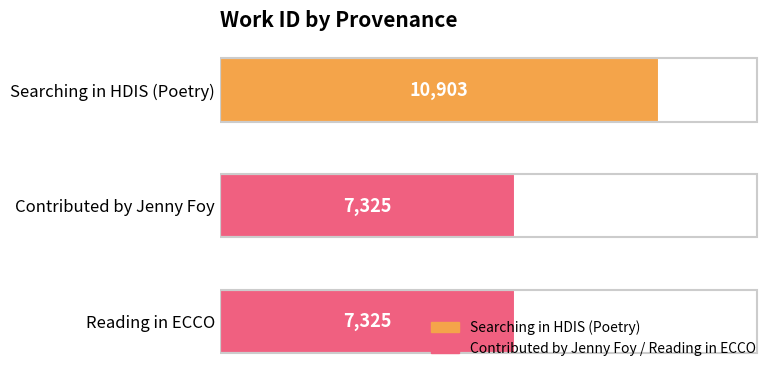

What is the approximate value at Searching in HDIS (Poetry), to the nearest 100?

10900